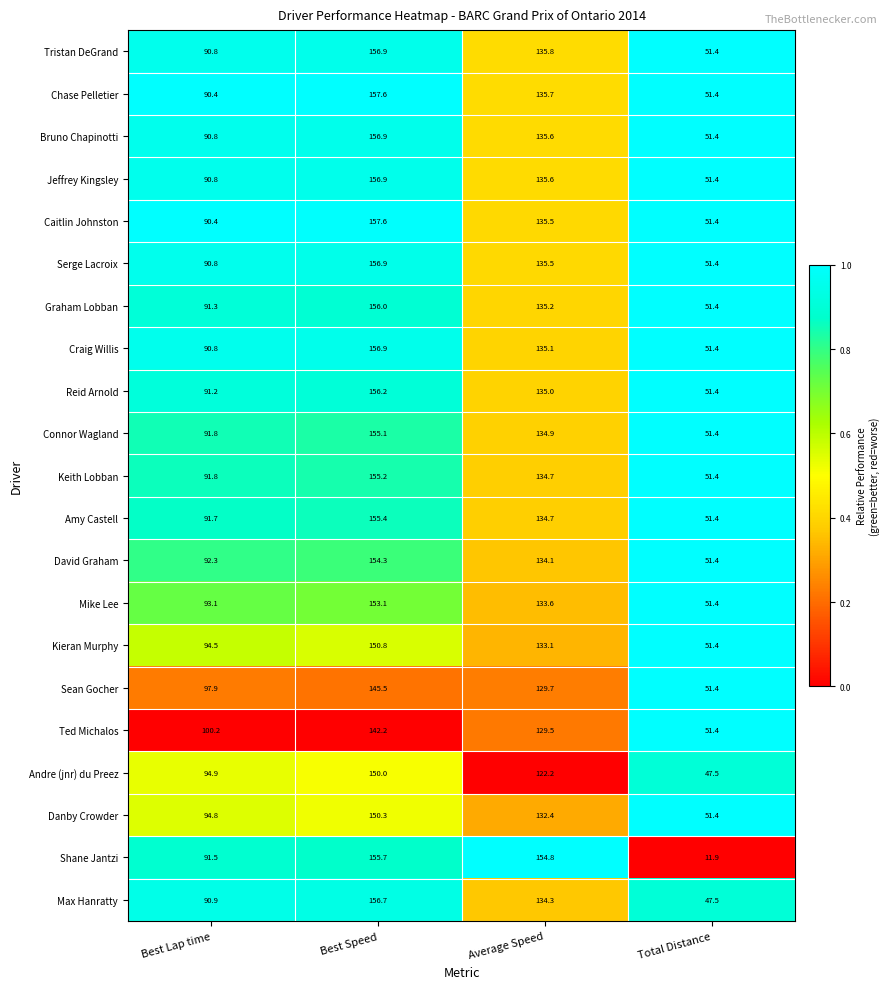

What is the difference between the second highest and minimum values in the Tristan DeGrand series?

84.4